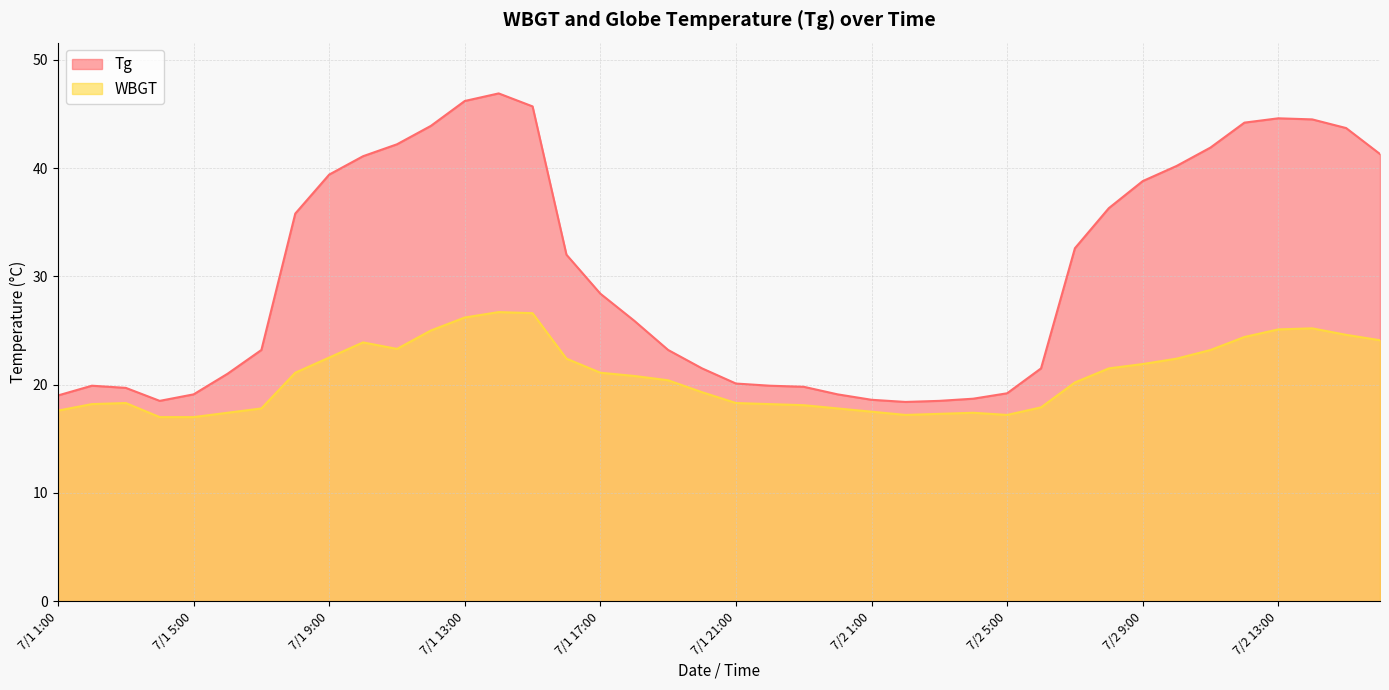

Reading left to right, transcribe all the data shown in this chart.

Tg: 19.0	19.9	19.7	18.5	19.1	21.0	23.2	35.8	39.4	41.1	42.2	43.9	46.2	46.9	45.7	32.0	28.4	25.9	23.2	21.5	20.1	19.9	19.8	19.1	18.6	18.4	18.5	18.7	19.2	21.5	32.6	36.3	38.8	40.2	41.9	44.2	44.6	44.5	43.7	41.3
WBGT: 17.6	18.2	18.3	17.0	17.0	17.4	17.8	21.1	22.5	23.9	23.3	25.0	26.2	26.7	26.6	22.4	21.1	20.8	20.4	19.3	18.3	18.2	18.1	17.8	17.5	17.2	17.3	17.4	17.2	17.9	20.2	21.5	21.9	22.4	23.2	24.4	25.1	25.2	24.6	24.1